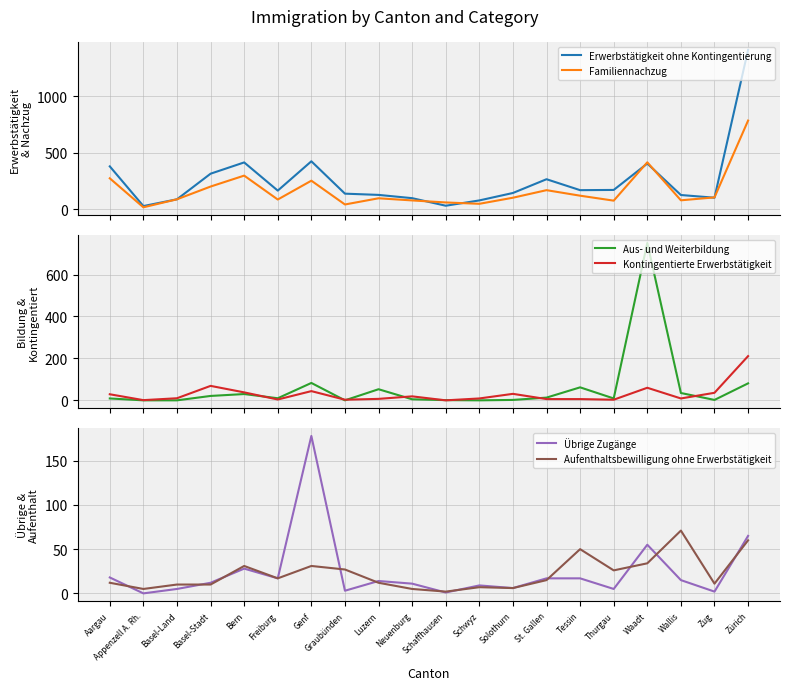

How many data points does each series have?

20